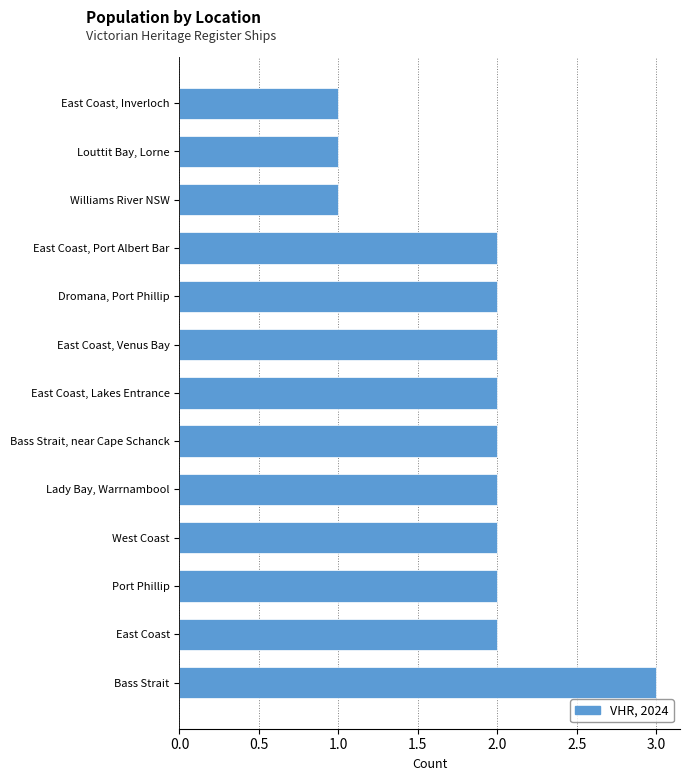

What is the sum of all values?

24